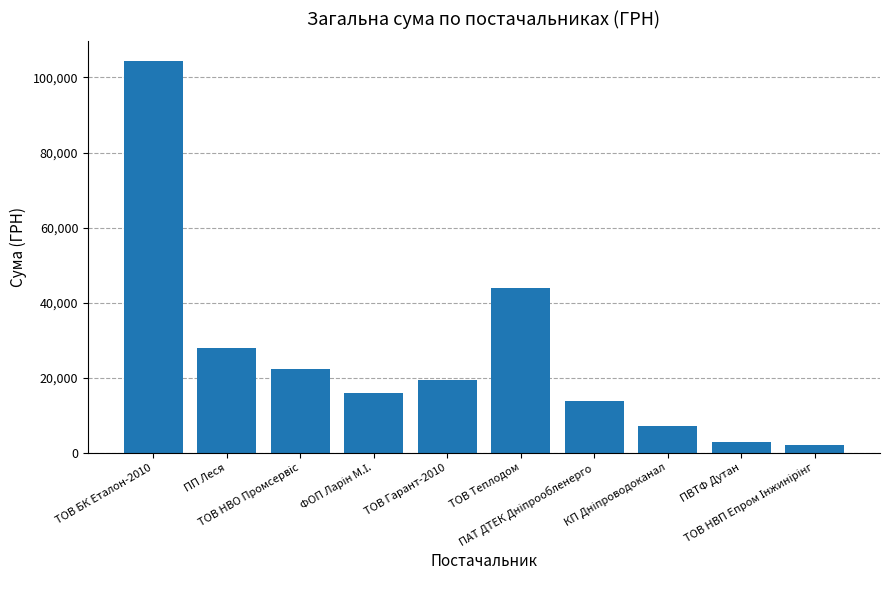

At which label is the value closest to 53200?

ТОВ Теплодом